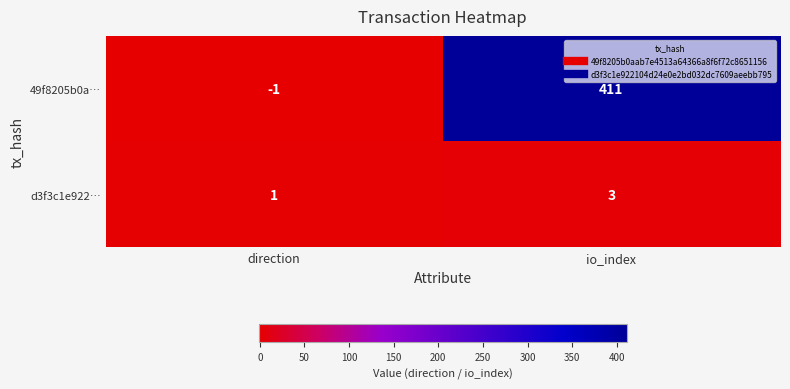

What is the maximum value for 49f8205b0a…?

411